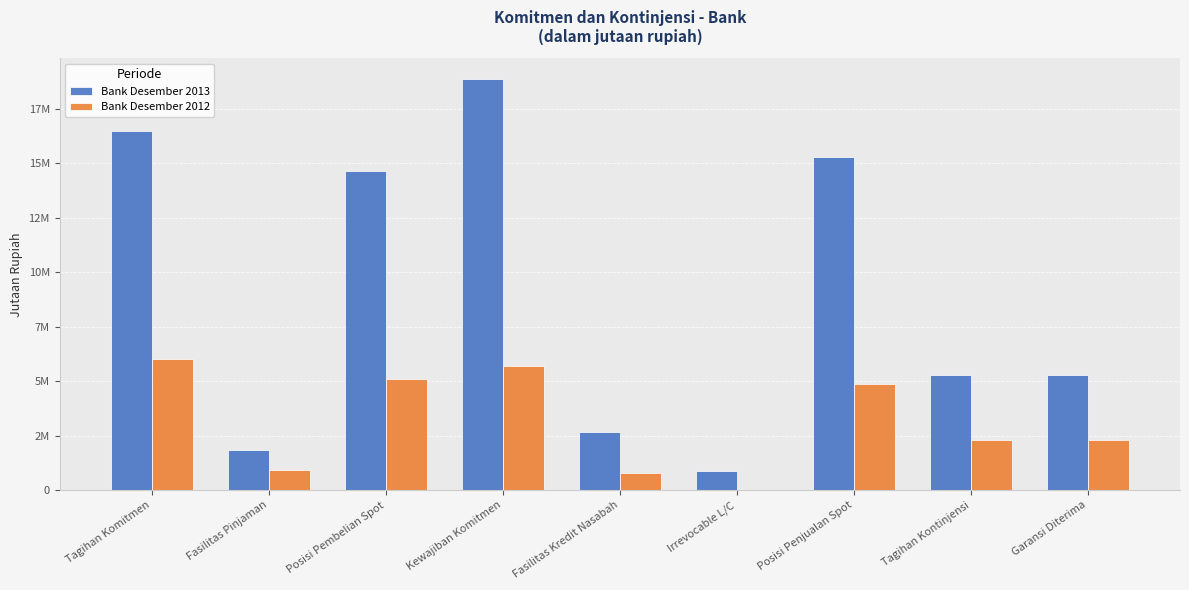

What are all the series names shown in the legend?

Bank Desember 2013, Bank Desember 2012